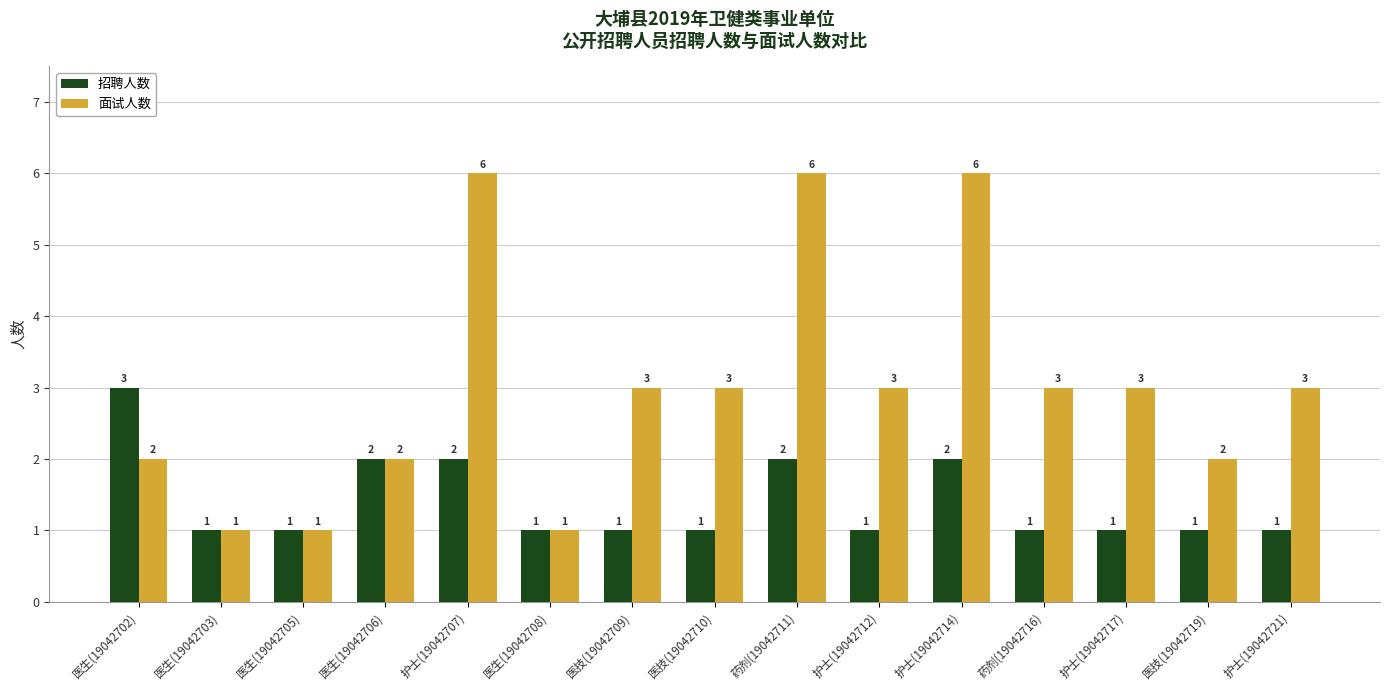

Rank the series by their average value, from lowest to highest.

招聘人数, 面试人数